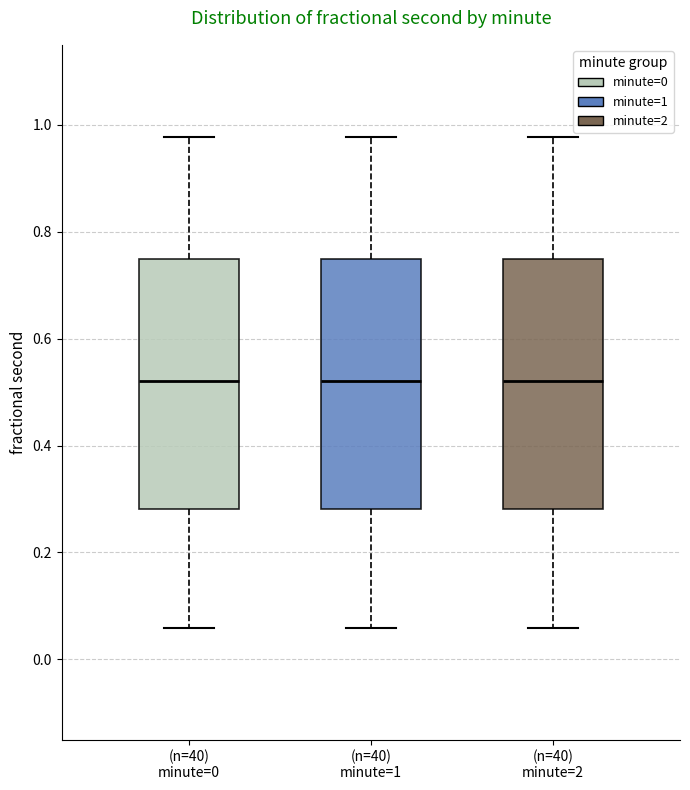

Where does the median line of the box for (n=40) minute=0 sit on the y-axis? The values are not printed on the chart, so give them approximately, as read against the axis.

0.52